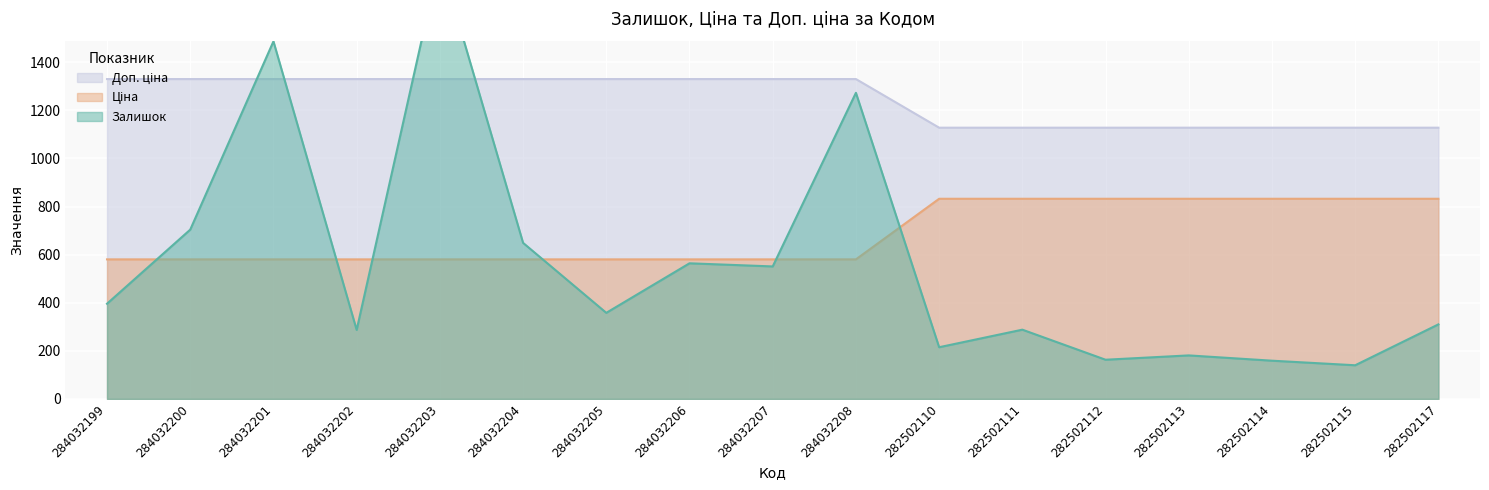

Which series changed the most between 284032199 and 284032206?

Залишок